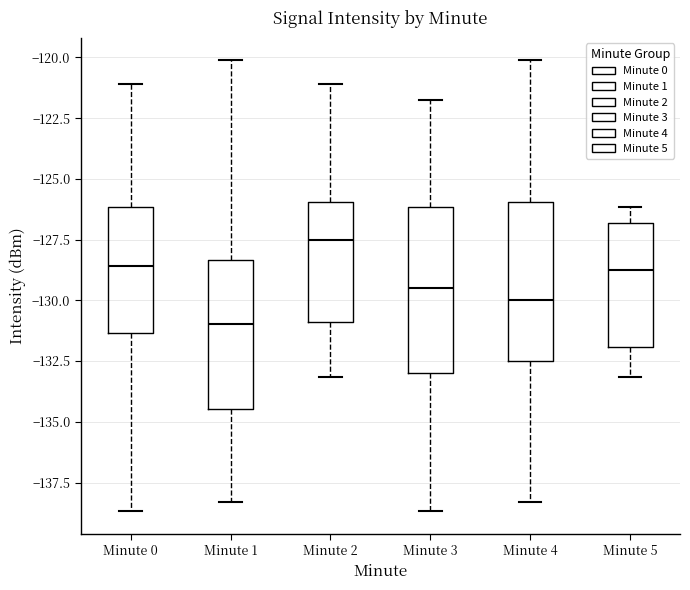

Where does the upper whisker of the box for Minute 2 end on the y-axis? The values are not printed on the chart, so give them approximately, as read against the axis.

-121.0